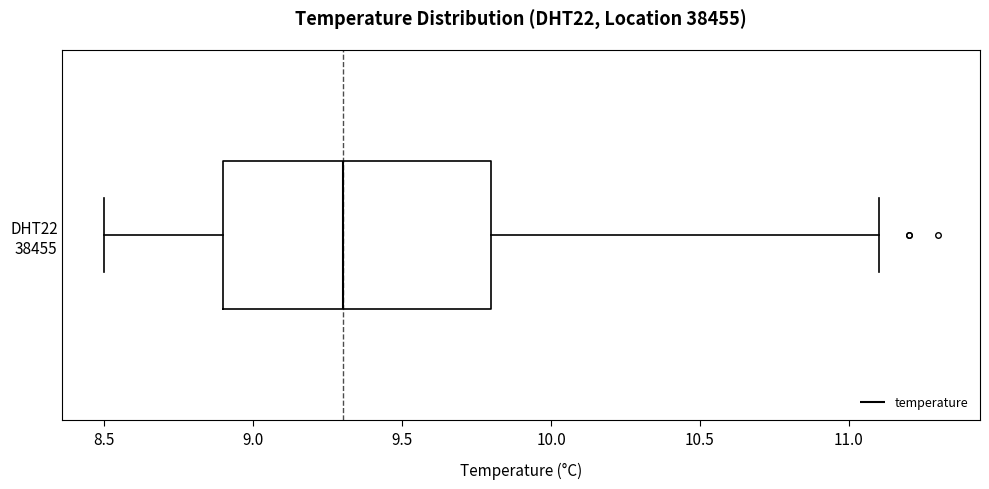

Read this box plot against the x-axis: the position of the median line, the range covered by the box, and the ends of both whiskers. The values are not printed on the chart, so give them approximately, as read against the axis.

median 9.3, box 8.9 to 9.8, whiskers 8.5 to 11.1